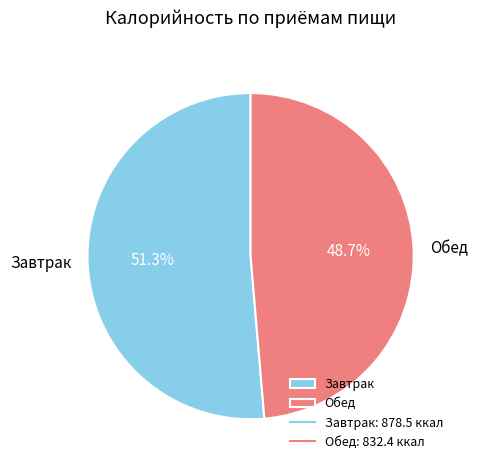

What percentage is NOT represented by Завтрак?

48.7%